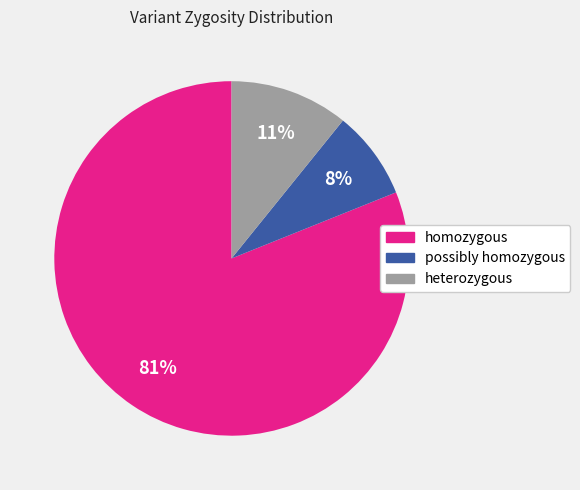

Is it true that possibly homozygous is 1% of the pie?

False